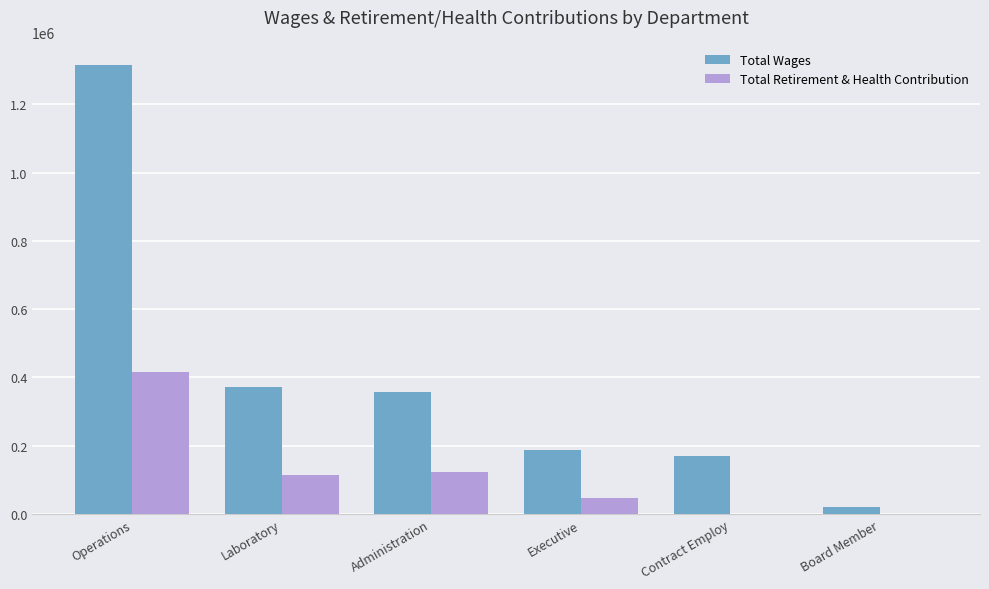

Reading left to right, transcribe all the data shown in this chart.

Total Wages: 1315325	371806	355867	186769	170311	20100
Total Retirement & Health Contribution: 414937	113874	121889	48218	0	0